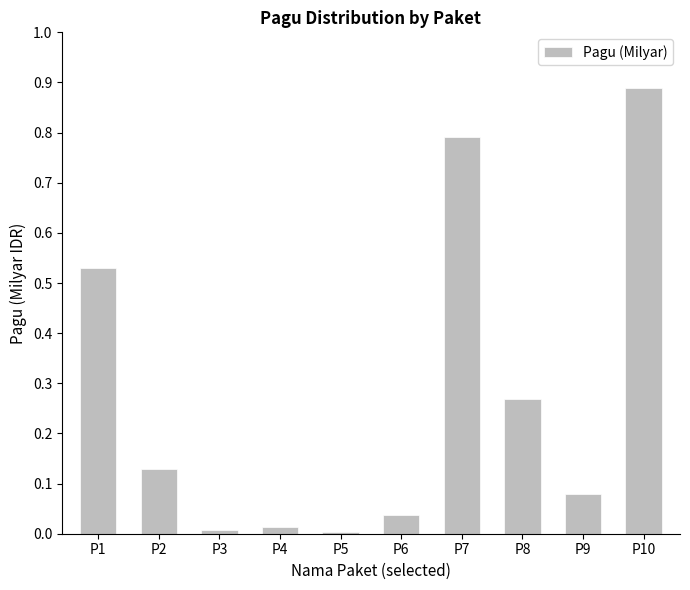

What is the smallest value displayed?

3960000